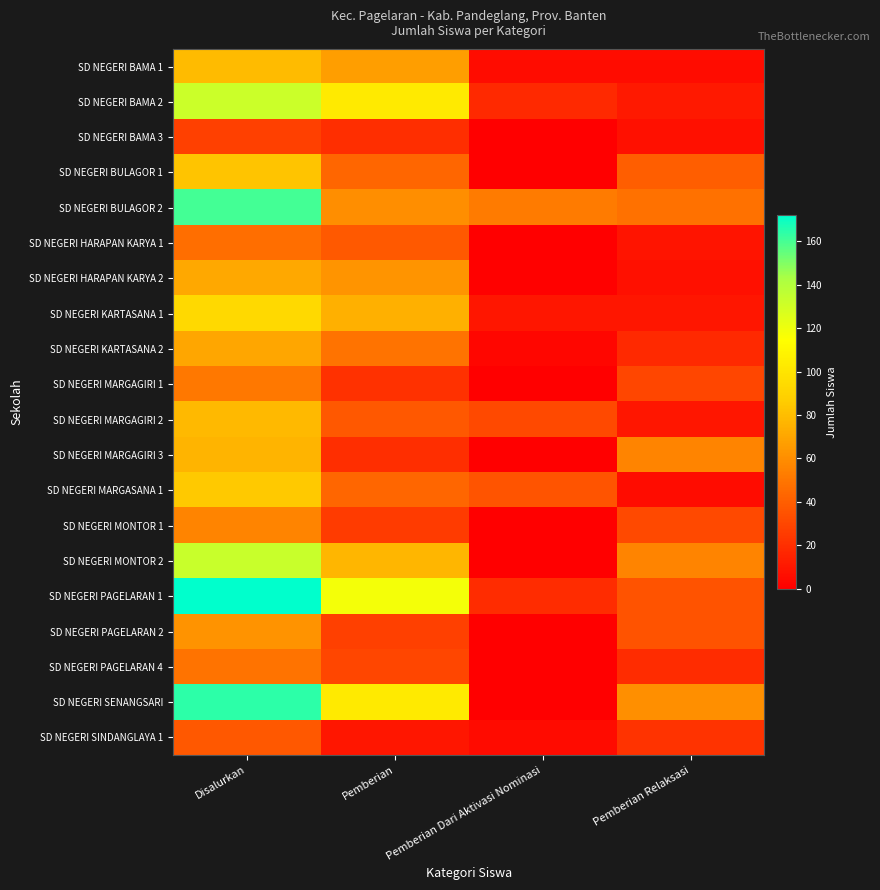

Which series has the widest spread of values?

SD NEGERI SENANGSARI